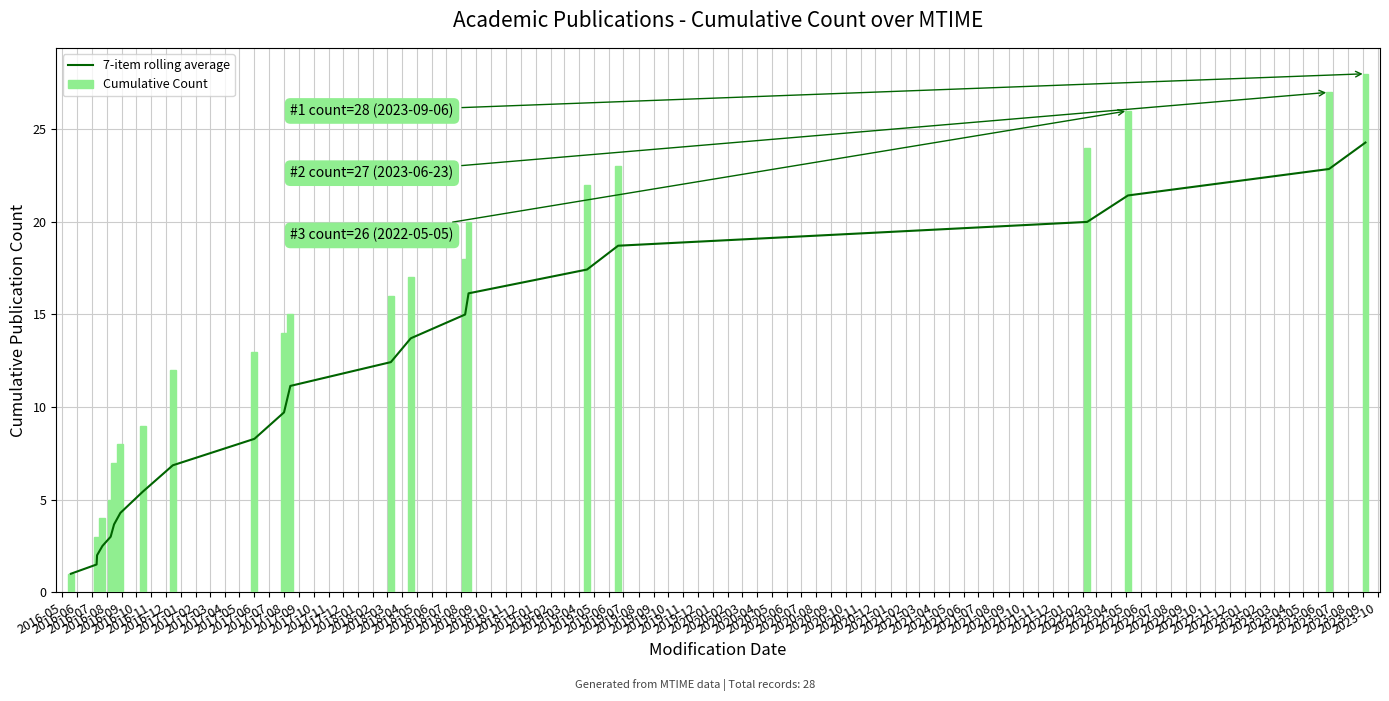

What is the maximum value for 7-item rolling average?

24.3